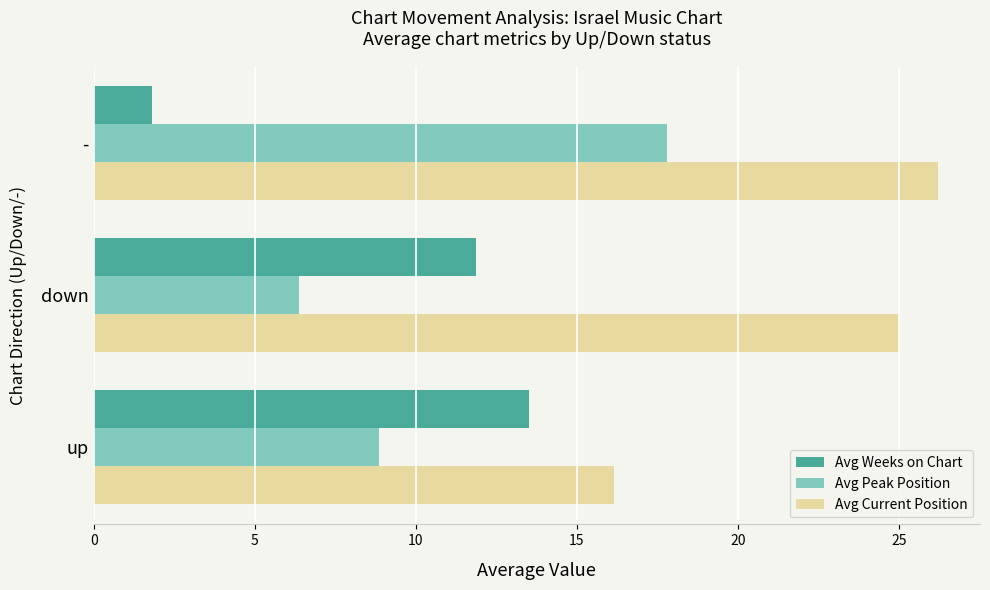

Is it true that Avg Peak Position equals 25.0 at -?

False